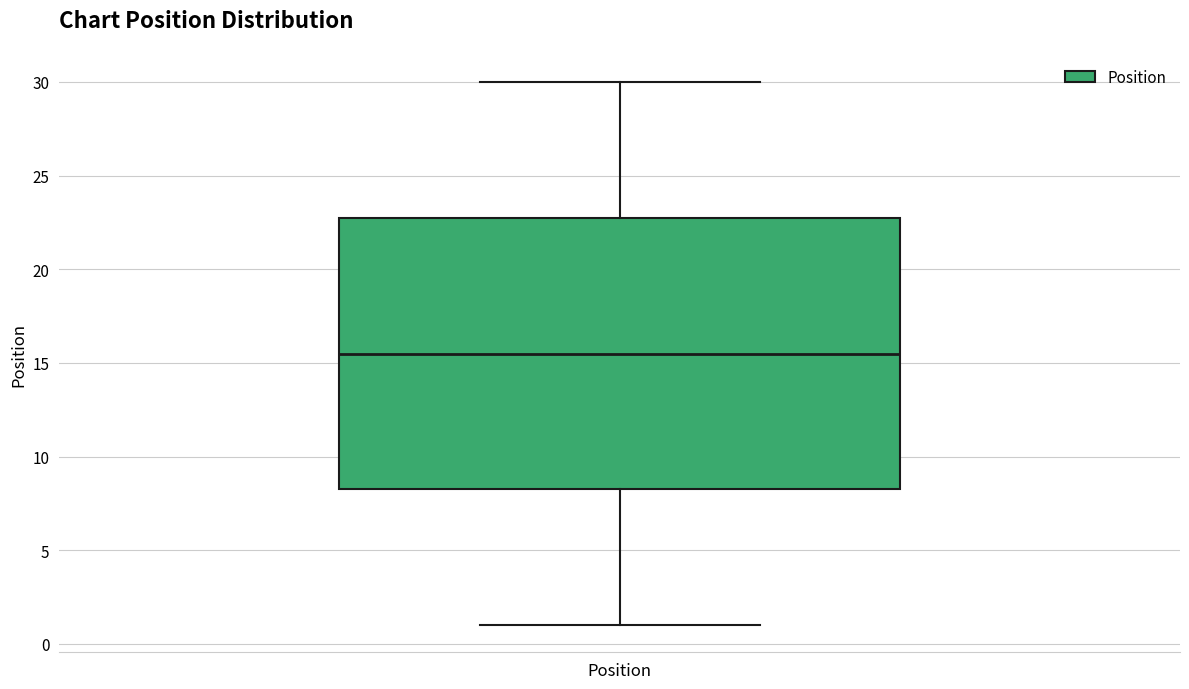

Where does the median line of the box for Position sit on the y-axis? The values are not printed on the chart, so give them approximately, as read against the axis.

15.5